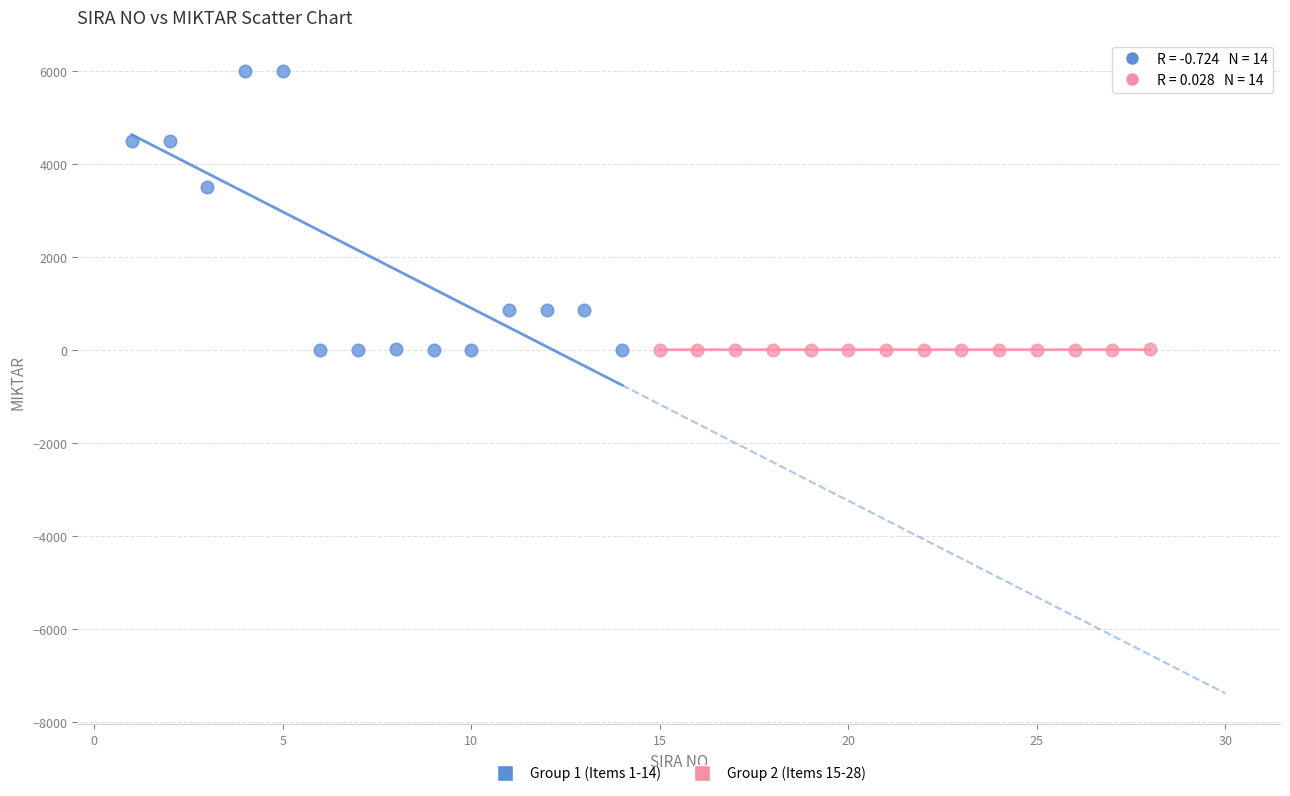

Which series contains the highest Y value?

Group 1 (Items 1-14)